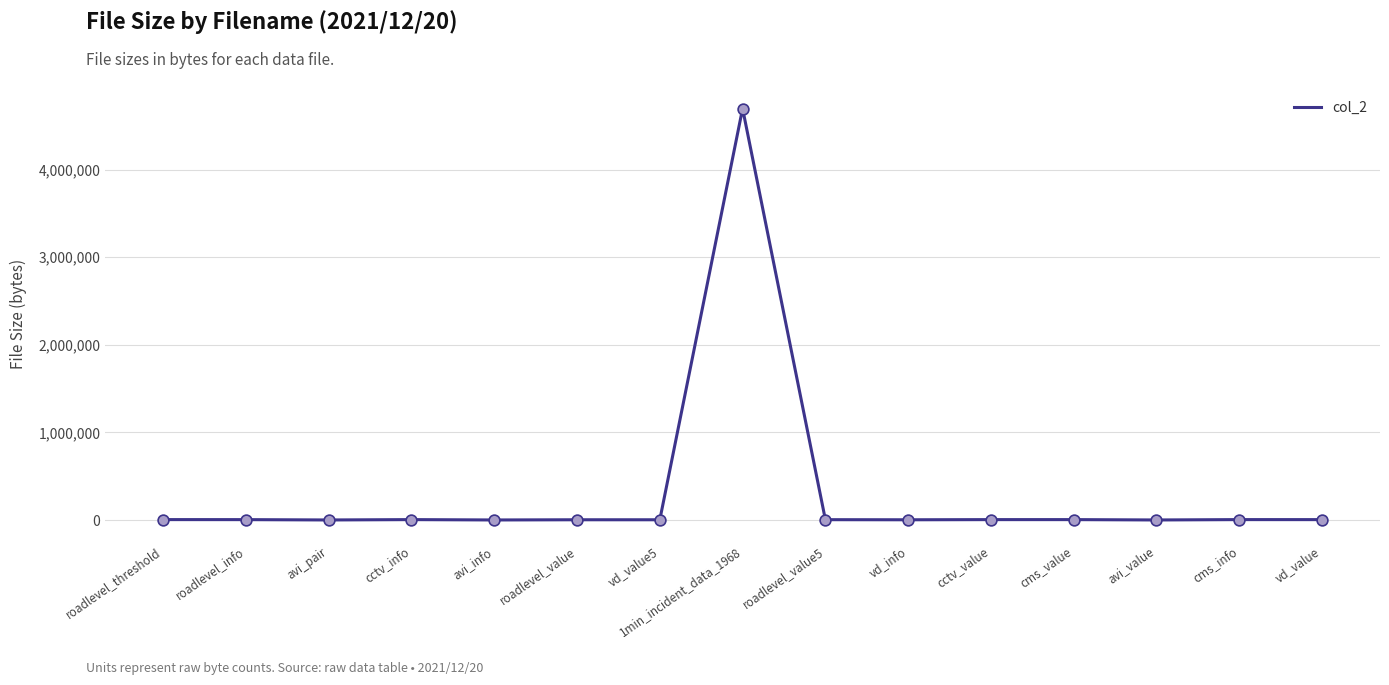

Approximately how many times larger is the value at cms_info compared to cms_value?

1.0